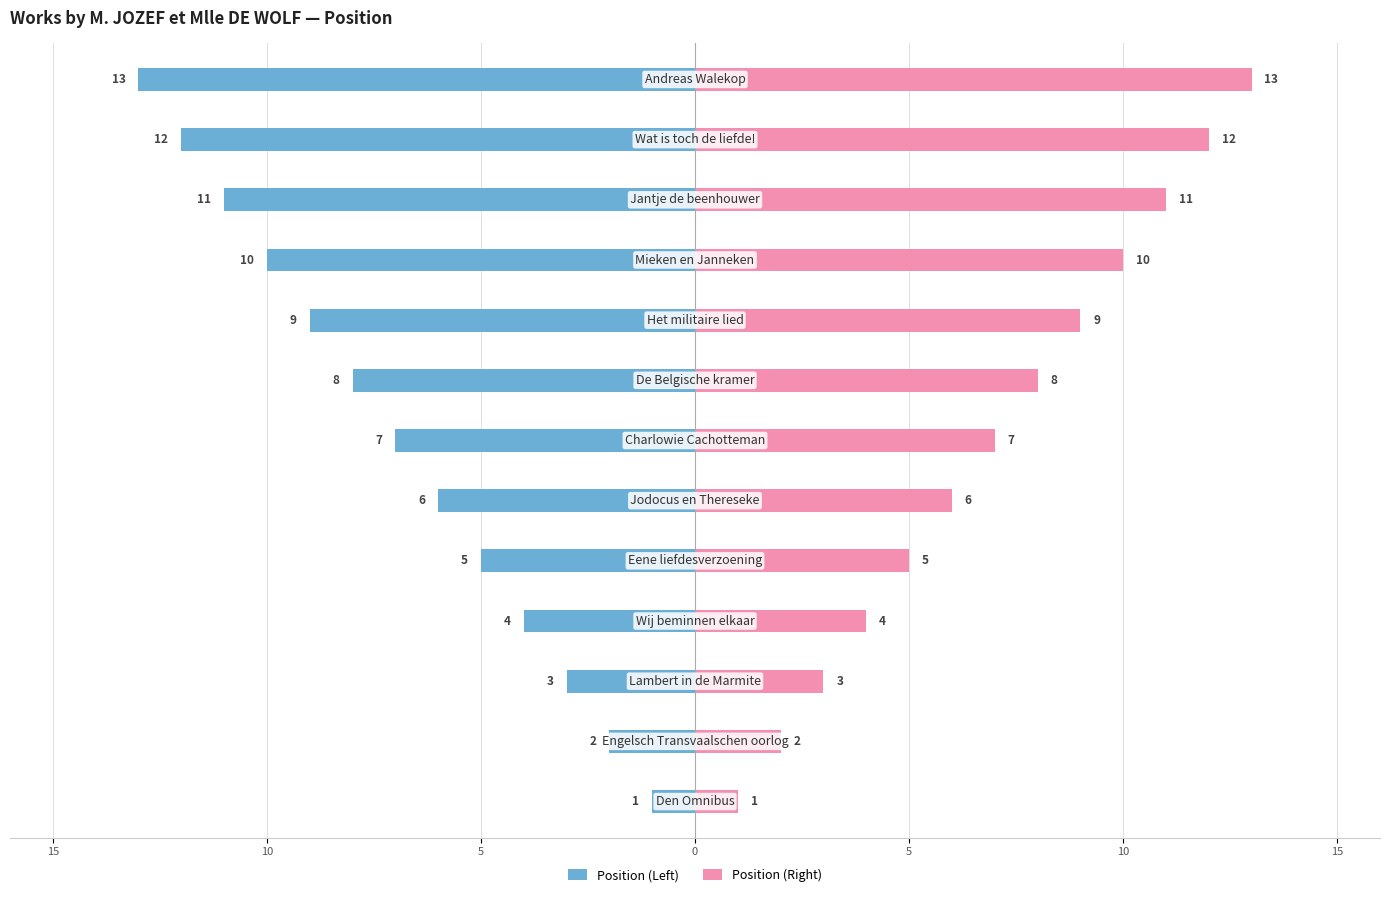

What is the difference between the maximum and minimum values in the Position (Left) series?

12